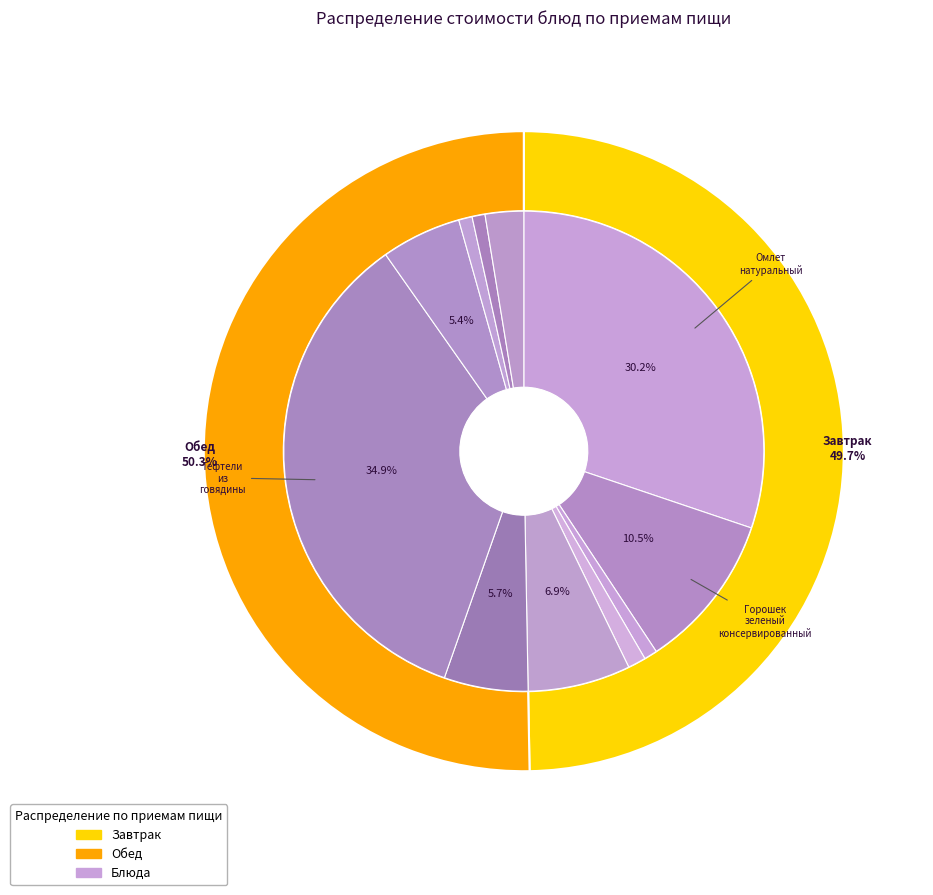

To the nearest percent, what is the average slice percentage?

9%